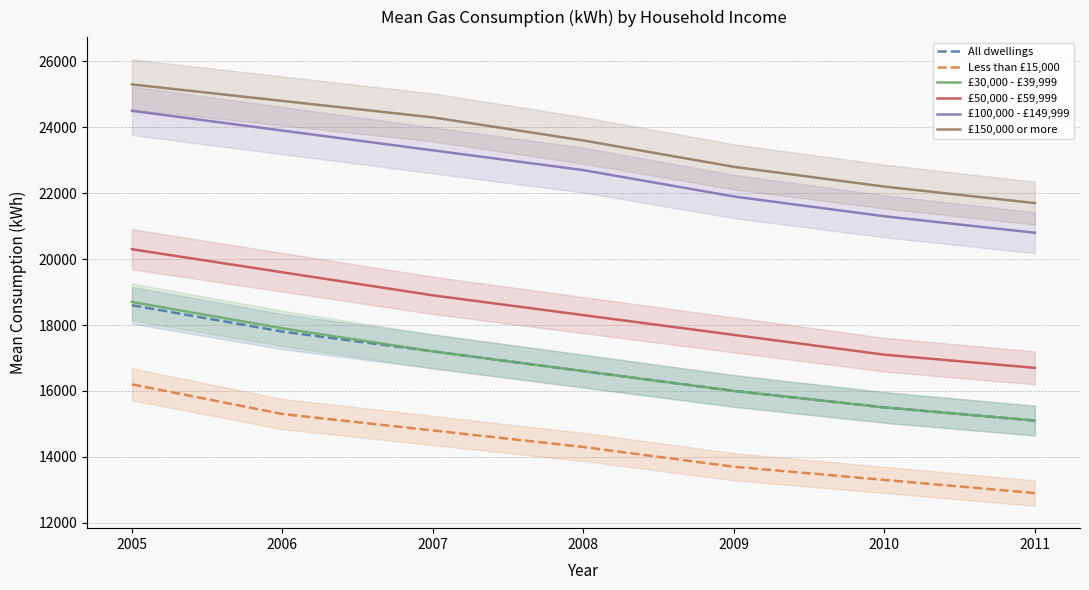

Rank the categories by £100,000 - £149,999 value from lowest to highest.

2011, 2010, 2009, 2008, 2007, 2006, 2005